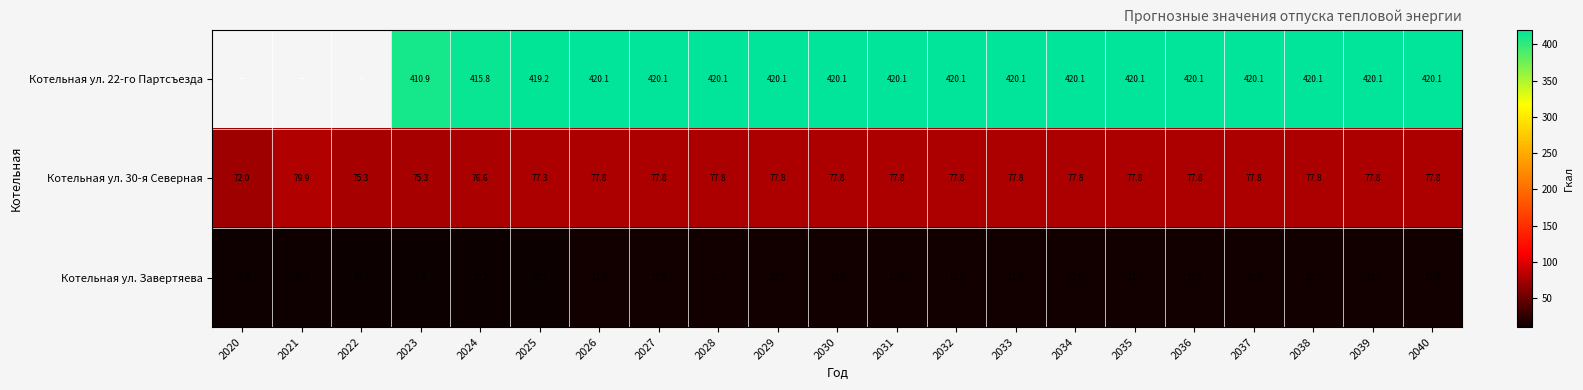

Is the value of Котельная ул. 30-я Северная at 2020 greater than the value of Котельная ул. 22-го Партсъезда at 2027?

No